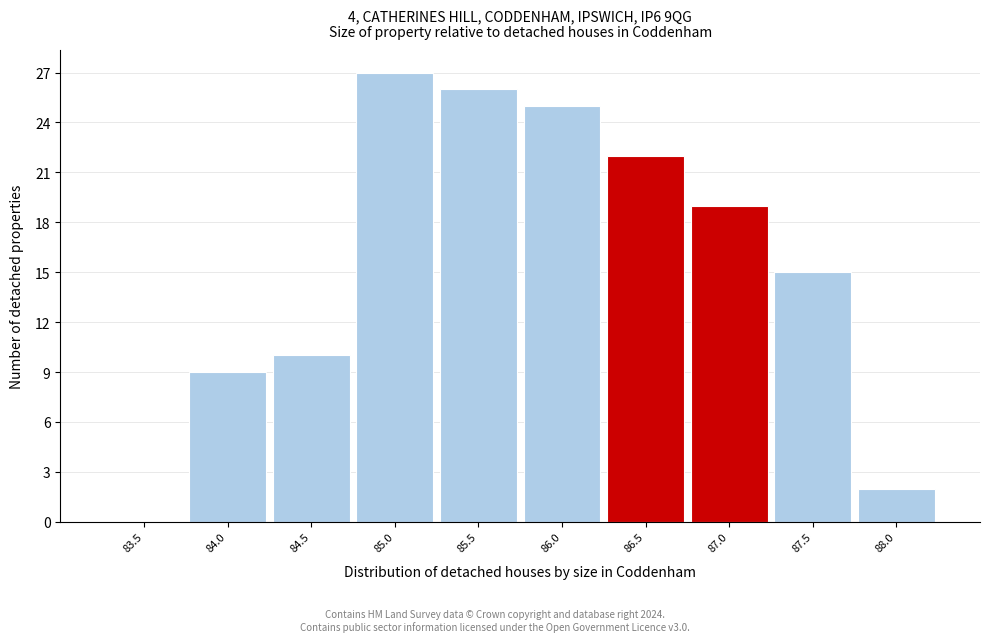

Reading right to left, what are all the values shown in this chart?

88.0=2	87.5=15	87.0=19	86.5=22	86.0=25	85.5=26	85.0=27	84.5=10	84.0=9	83.5=0